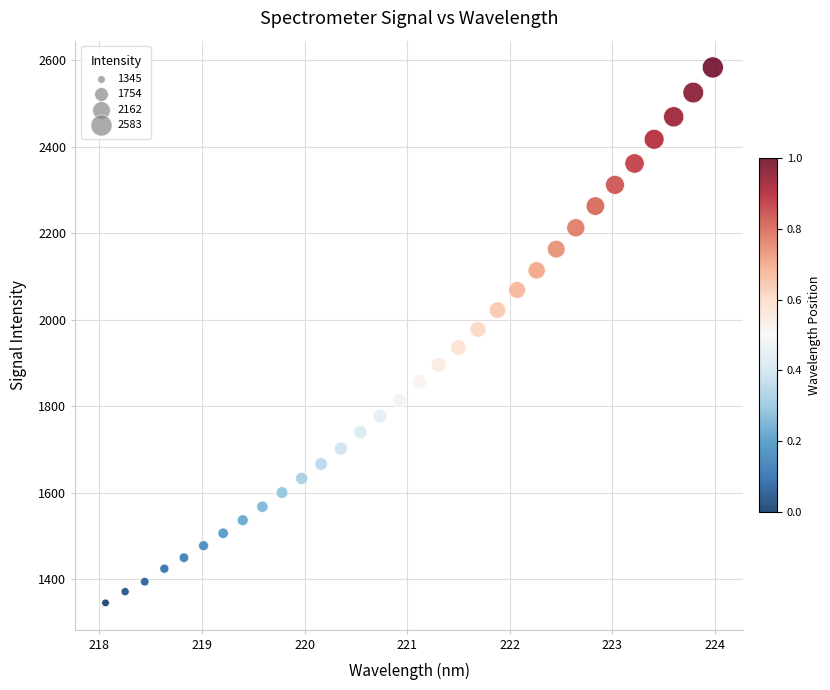

What is the range of X values (max minus min)?

5.9